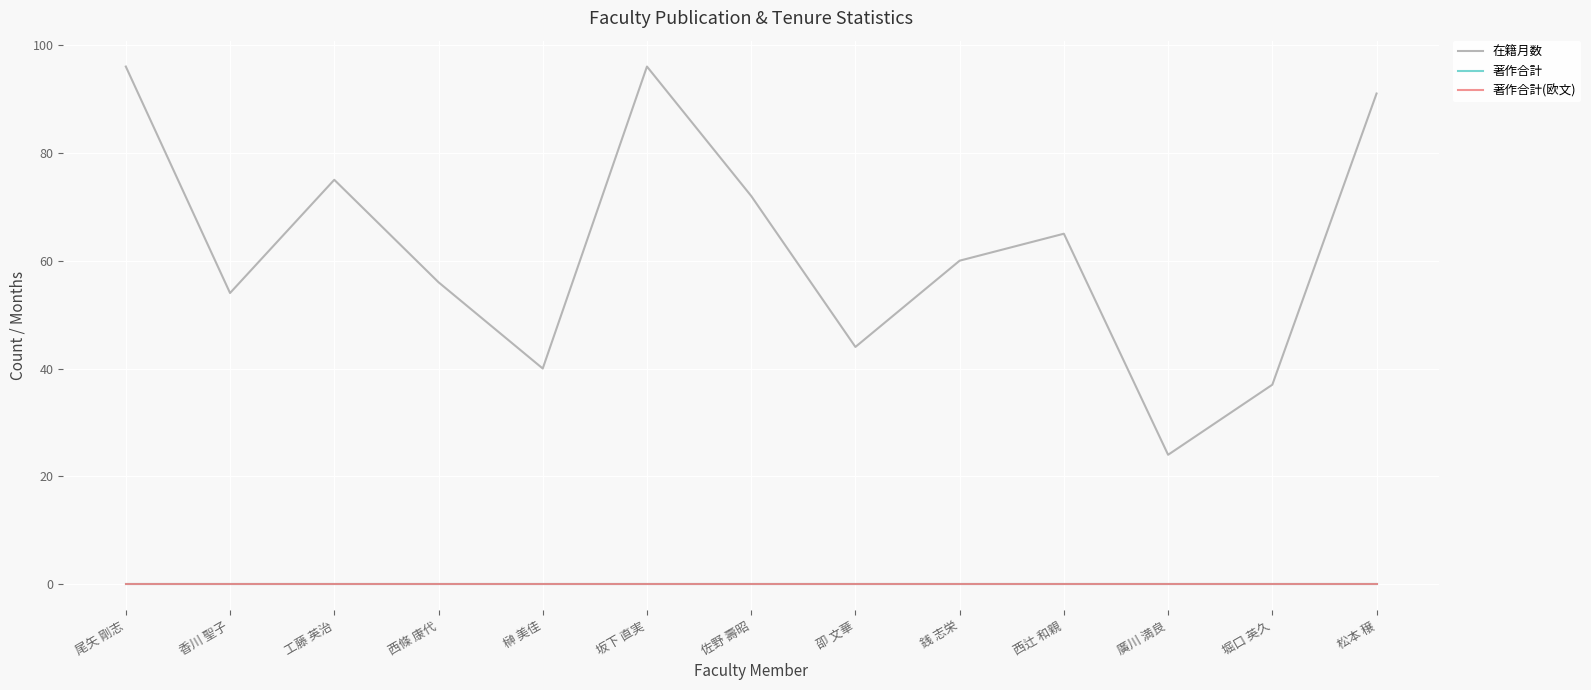

Does the chart have visible grid lines?

Yes